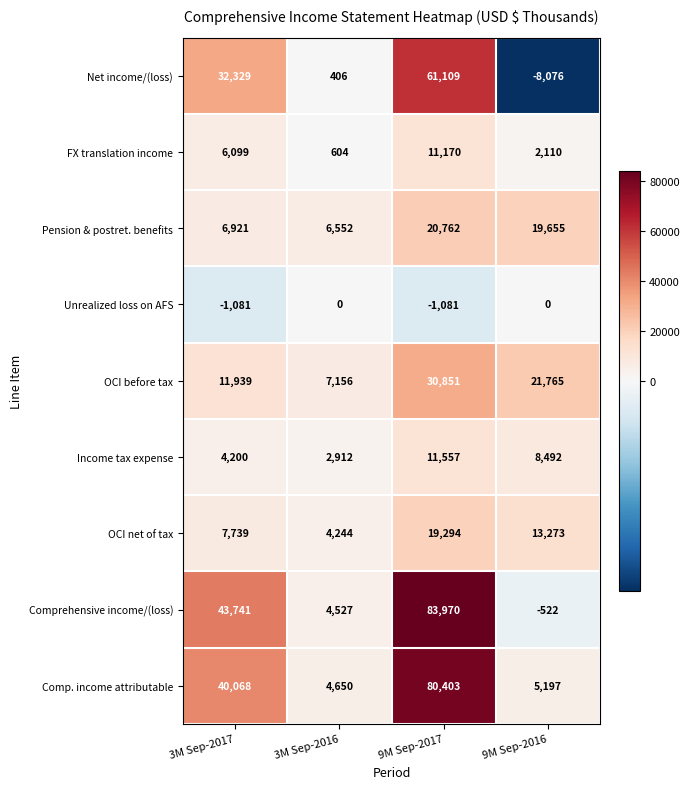

What is the spread (max minus min) of values at 3M Sep-2017?

44822